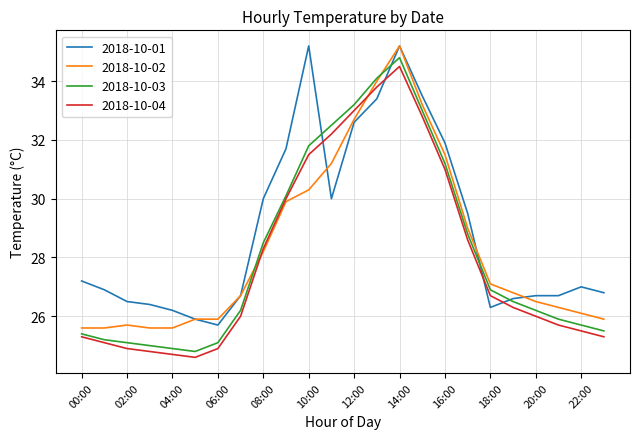

What is the smallest value displayed?

24.6